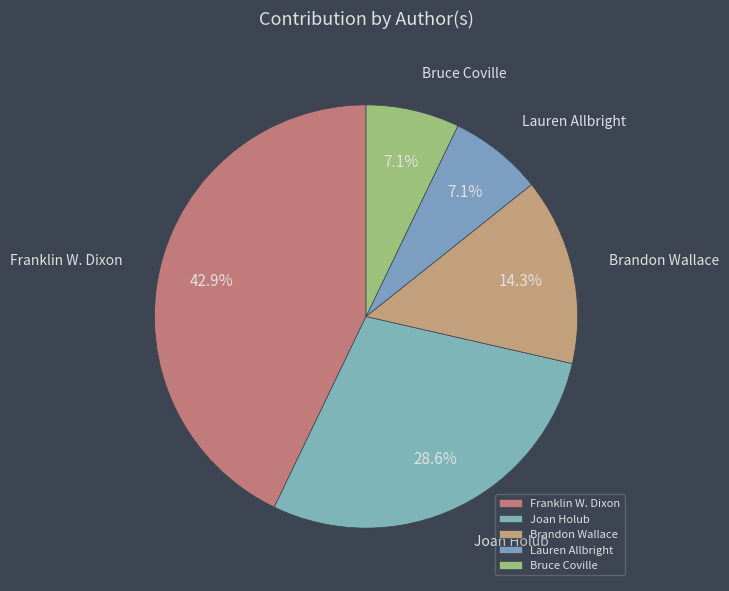

What is the ratio of the value at Franklin W. Dixon to the value at Lauren Allbright?

6.0